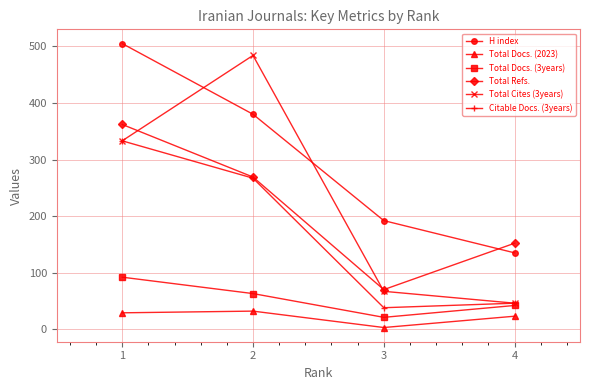

Reading left to right, transcribe all the data shown in this chart.

H index: 505	380	192	135
Total Docs. (2023): 29	32	3	23
Total Docs. (3years): 92	63	21	42
Total Refs.: 362	269	70	152
Total Cites (3years): 333	484	67	46
Citable Docs. (3years): 333	267	38	46